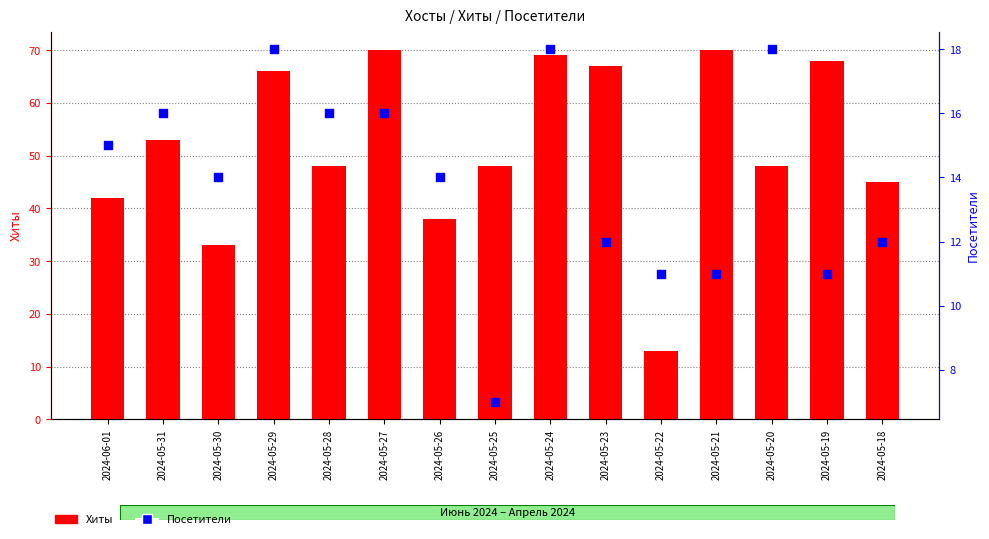

Which series contains the highest Y value?

Хиты